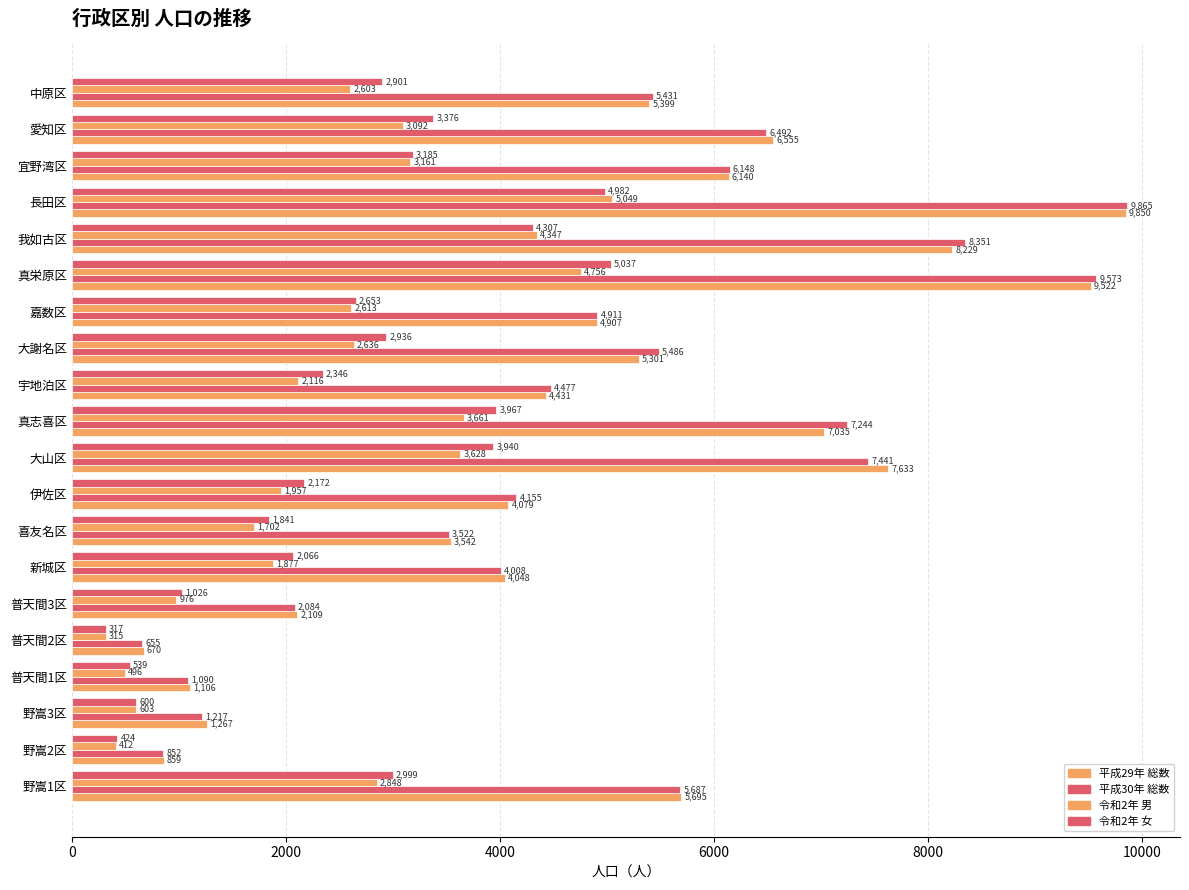

Which series has the largest range (max minus min)?

平成30年 総数